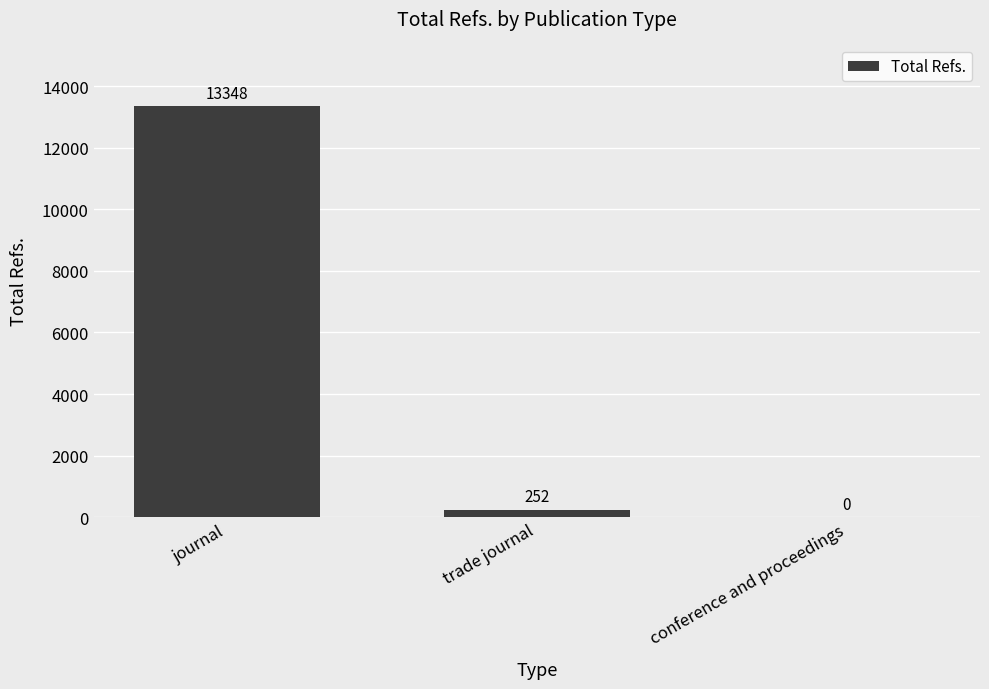

Count the number of data series in this chart.

1